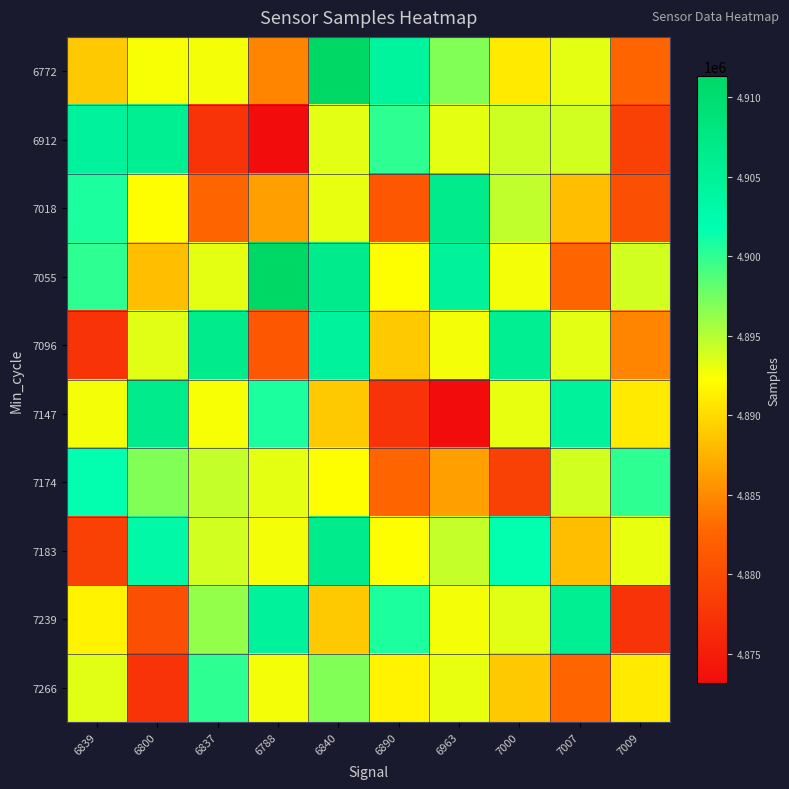

Reading right to left, what are all the values shown in this chart?

6772: 7009=4882579	7007=4893280	7000=4890915	6963=4896920	6890=4904428	6840=4911325	6788=4884583	6837=4892635	6800=4892536	6839=4888918
6912: 7009=4878701	7007=4893994	7000=4894040	6963=4893242	6890=4900012	6840=4893348	6788=4873157	6837=4877356	6800=4905632	6839=4904515
7018: 7009=4880361	7007=4888250	7000=4894561	6963=4906699	6890=4881261	6840=4893107	6788=4886316	6837=4882579	6800=4892203	6839=4900668
7055: 7009=4893994	7007=4882579	7000=4892635	6963=4904702	6890=4892203	6840=4906699	6788=4911325	6837=4893280	6800=4888250	6839=4900012
7096: 7009=4884583	7007=4893348	7000=4905632	6963=4892672	6890=4888918	6840=4904515	6788=4881261	6837=4906696	6800=4893373	6839=4877356
7147: 7009=4890915	7007=4904702	7000=4893107	6963=4873157	6890=4877356	6840=4888918	6788=4900668	6837=4892536	6800=4906696	6839=4892672
7174: 7009=4900012	7007=4893994	7000=4878701	6963=4886316	6890=4882579	6840=4892203	6788=4893242	6837=4894419	6800=4896920	6839=4901647
7183: 7009=4893107	7007=4888250	7000=4901647	6963=4894419	6890=4892203	6840=4906699	6788=4892672	6837=4893994	6800=4903280	6839=4878701
7239: 7009=4877356	7007=4905632	7000=4893373	6963=4892672	6890=4900668	6840=4888918	6788=4904702	6837=4896254	6800=4880361	6839=4891497
7266: 7009=4890915	7007=4882579	7000=4888918	6963=4893107	6890=4891497	6840=4896920	6788=4892672	6837=4900012	6800=4877356	6839=4893373